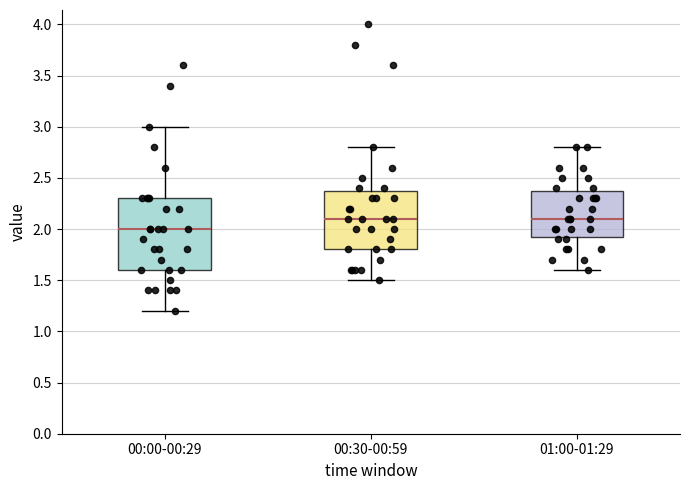

Which box is the tallest, from its lower edge to its upper edge?

00:00-00:29